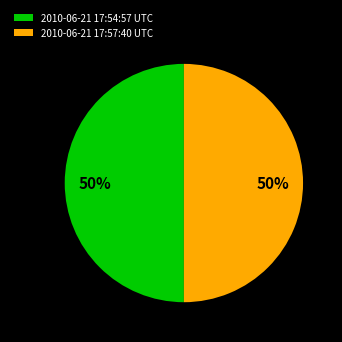

Is it true that 2010-06-21 17:54:57 UTC is 50% of the pie?

True